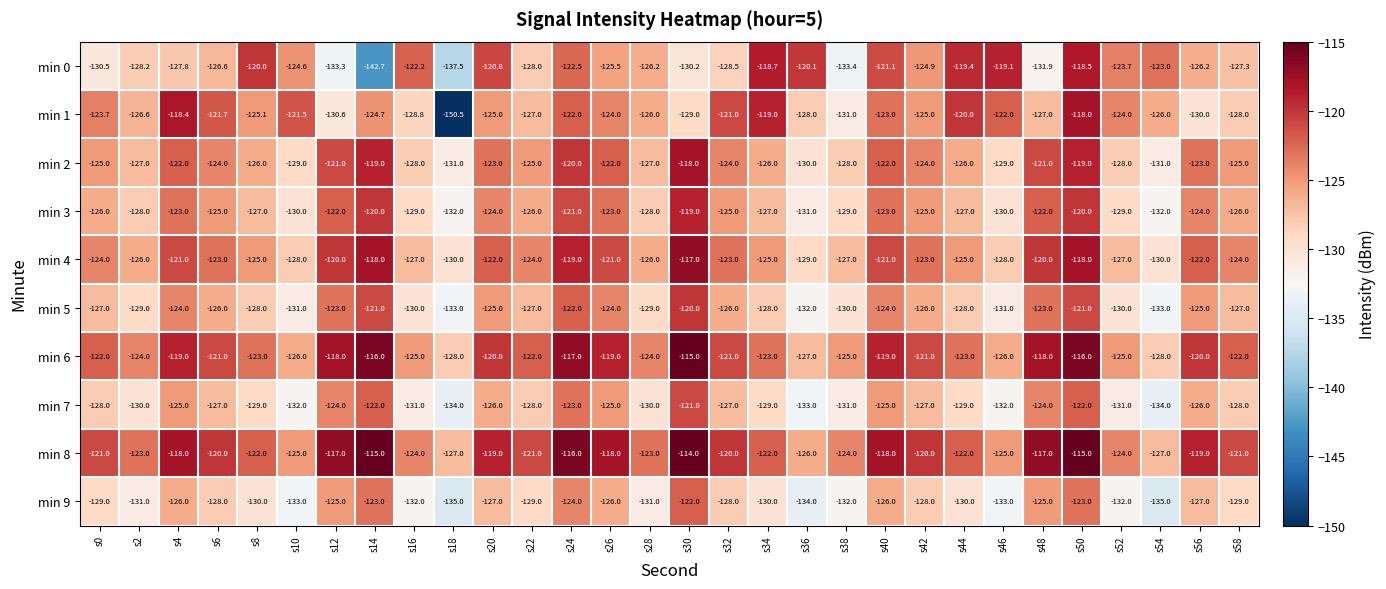

What is the highest value of the min 4 series?

-117.0